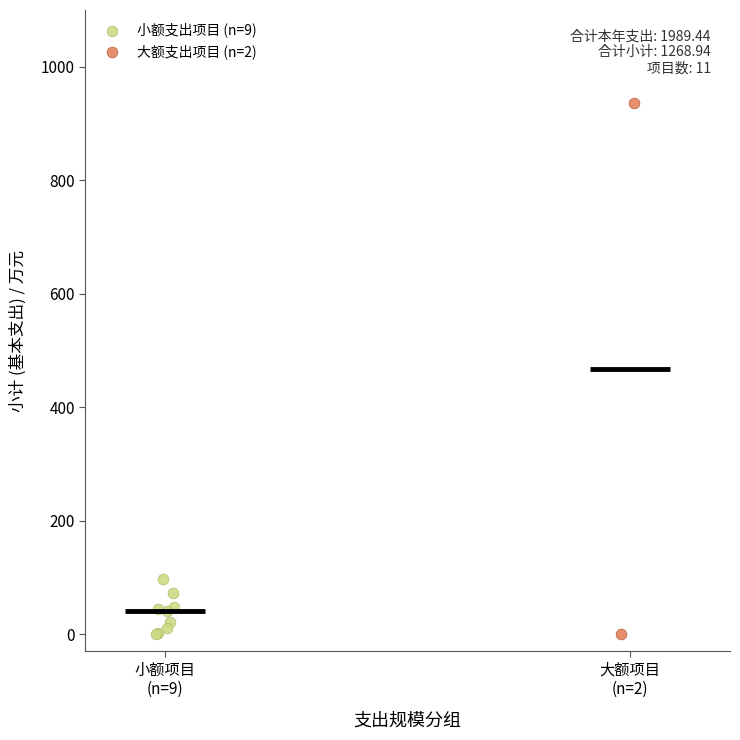

Which series reaches the maximum Y coordinate?

大额支出项目 (n=2)